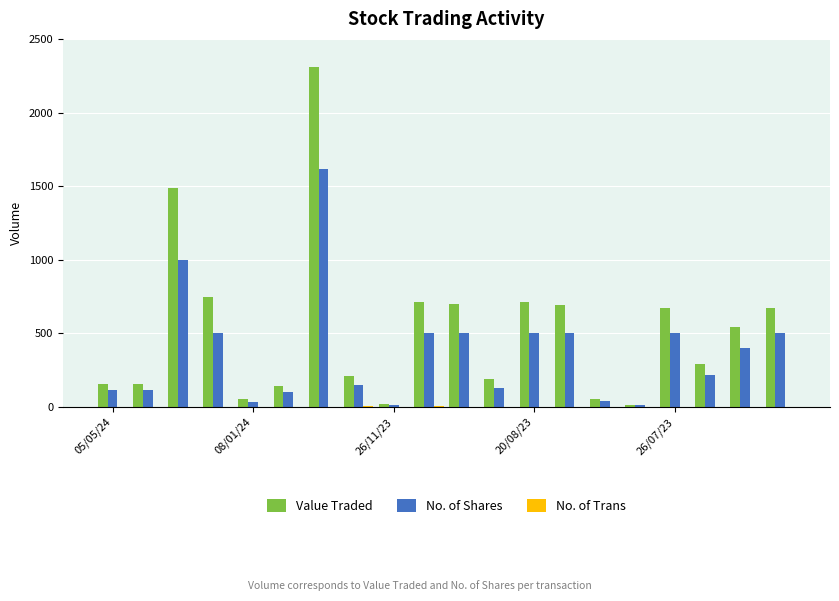

What is the greatest value displayed?

2312